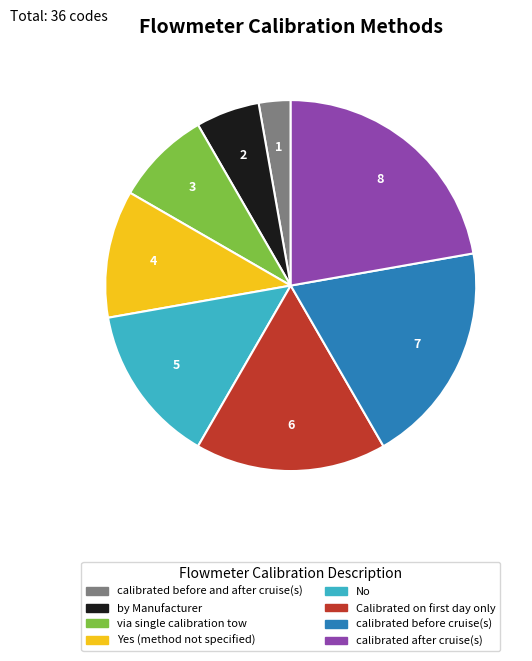

Is it true that calibrated before cruise(s) is 29% of the pie?

False